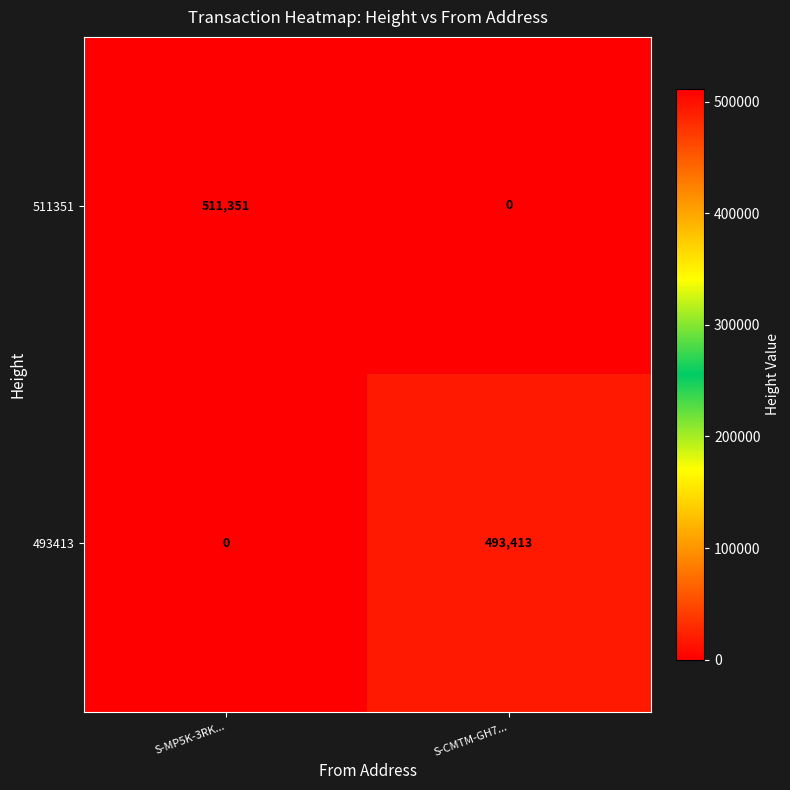

Between S-MP5K-3RK... and S-CMTM-GH7..., which series saw the biggest shift?

511351